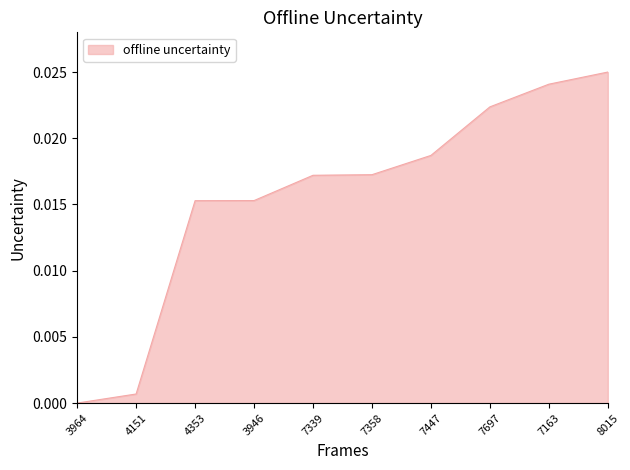

True or false: the data shows 0.0 at 3946.

True